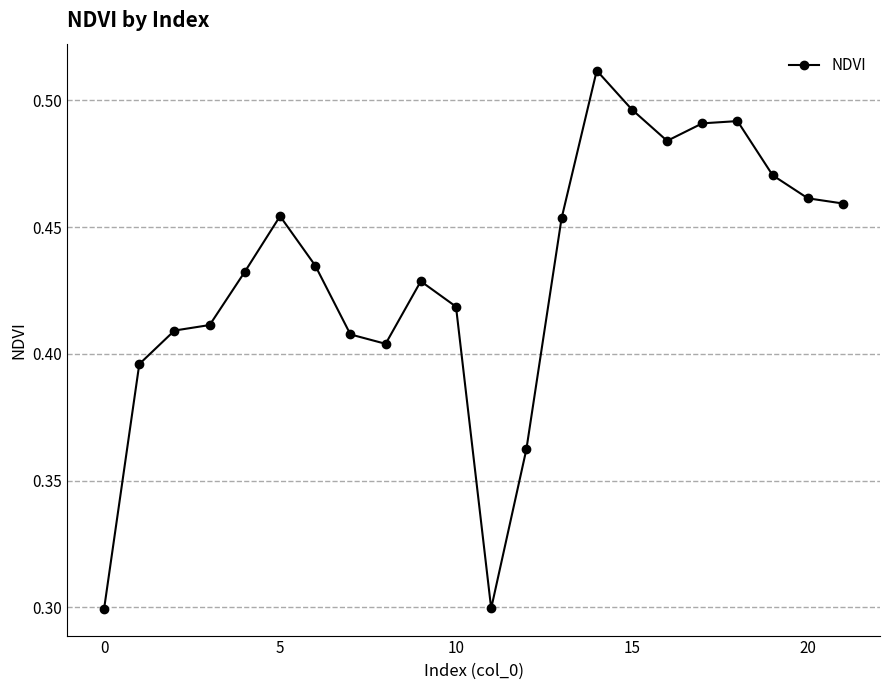

What is the smallest value displayed?

0.3